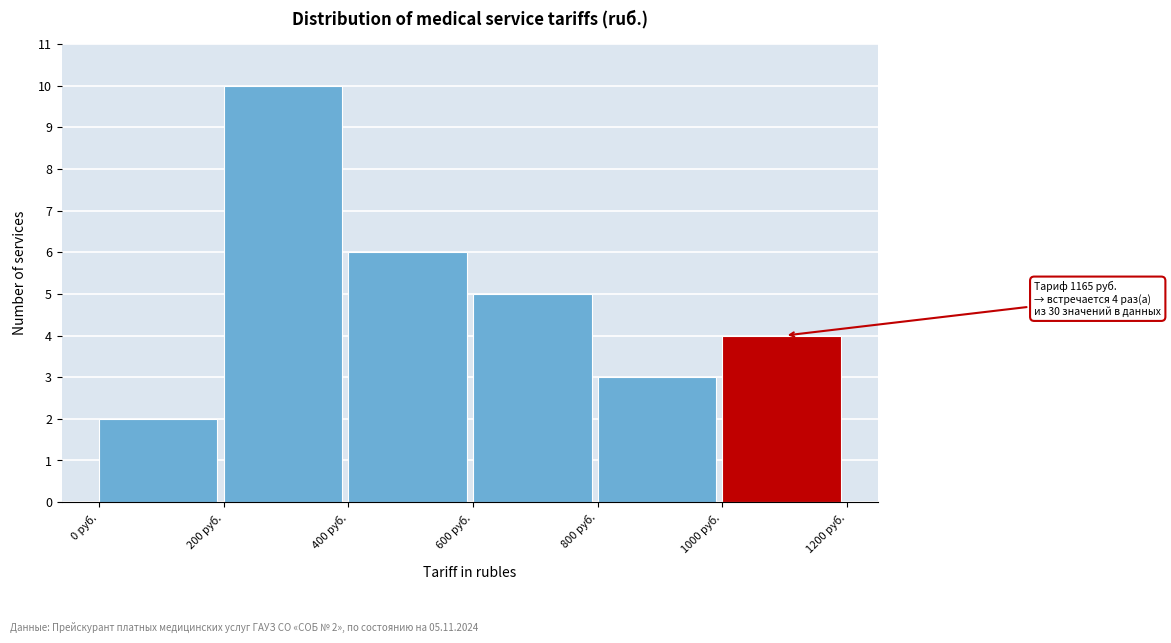

Over which range of the x-axis is the bar tallest?

200 to 400